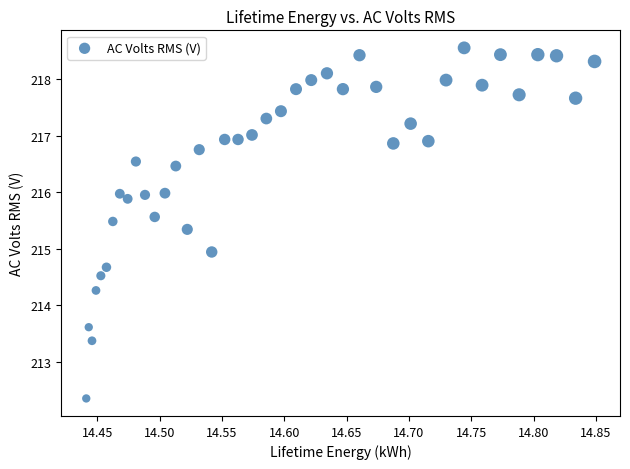

What is the range of Y values (max minus min)?

6.2